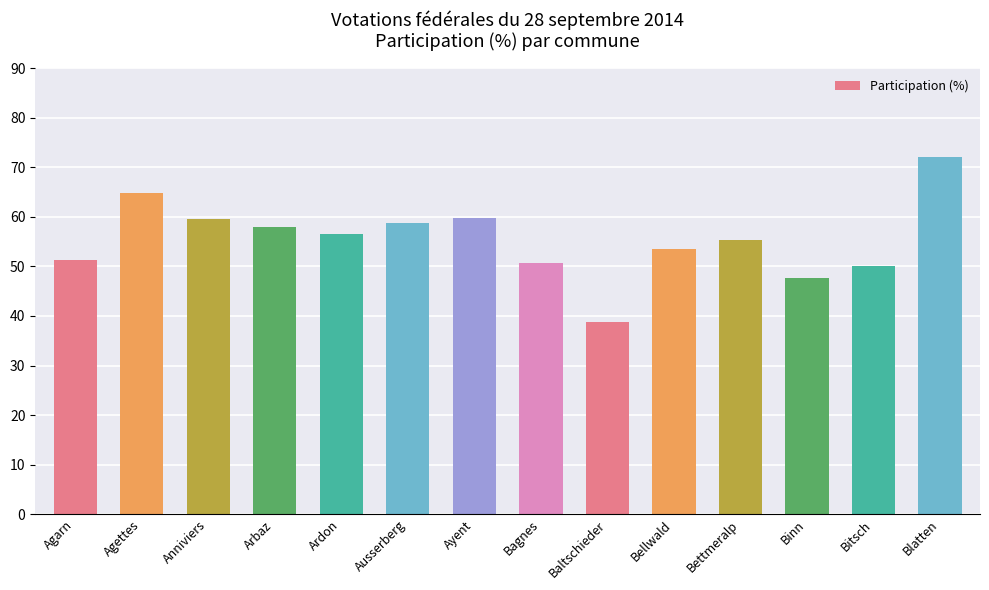

Which category has the lowest value across all series?

Baltschieder